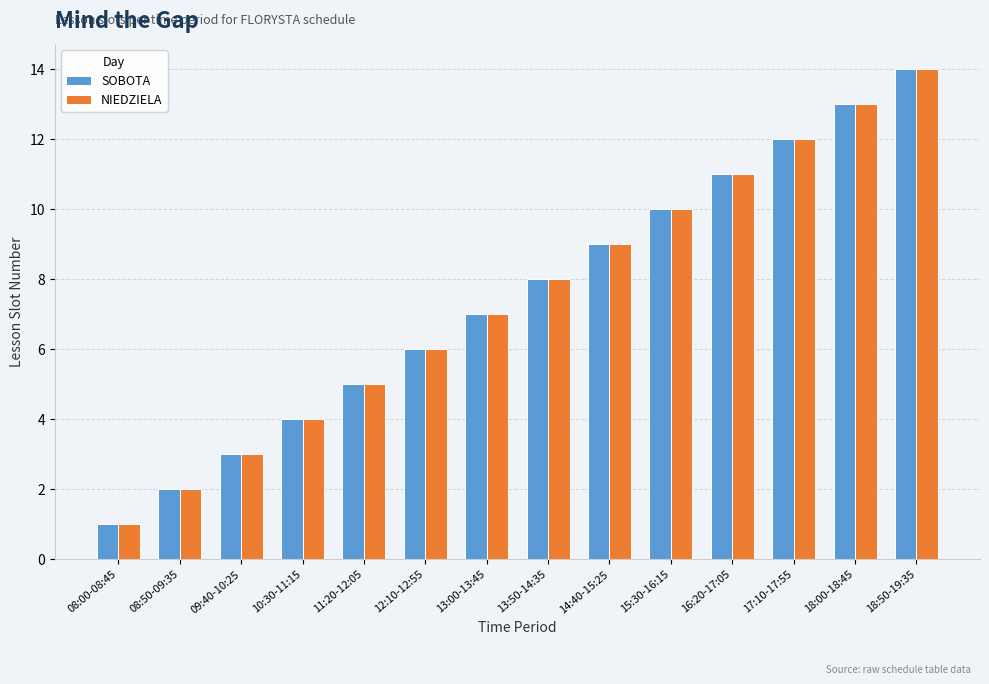

Is the value of NIEDZIELA at 16:20-17:05 greater than the value of SOBOTA at 10:30-11:15?

Yes